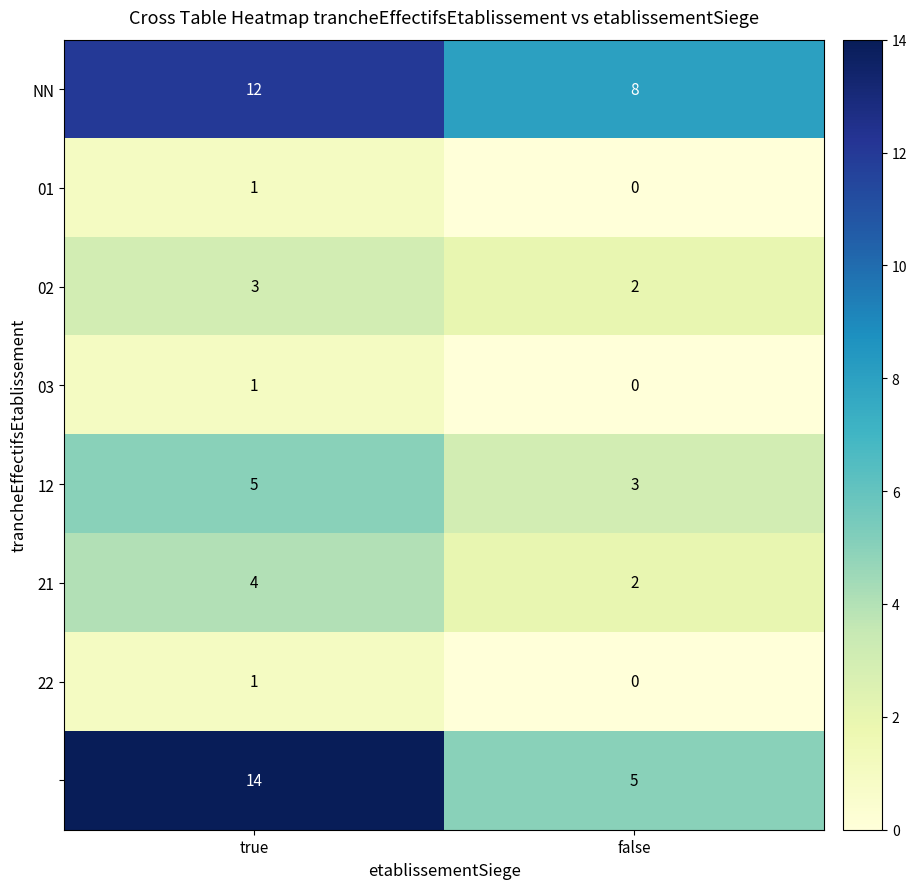

What is the total value across all series at false?

20